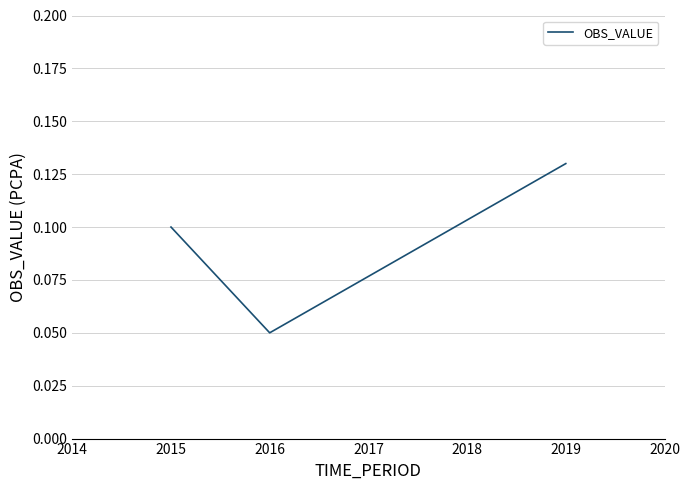

At which category does the chart reach its peak across all series?

2019